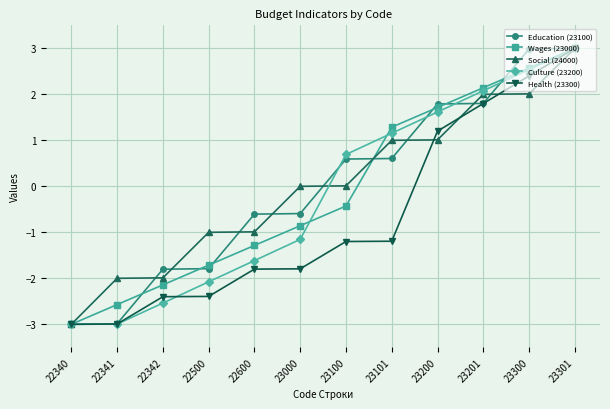

What is the difference between the maximum and minimum values in the Health (23300) series?

6.0